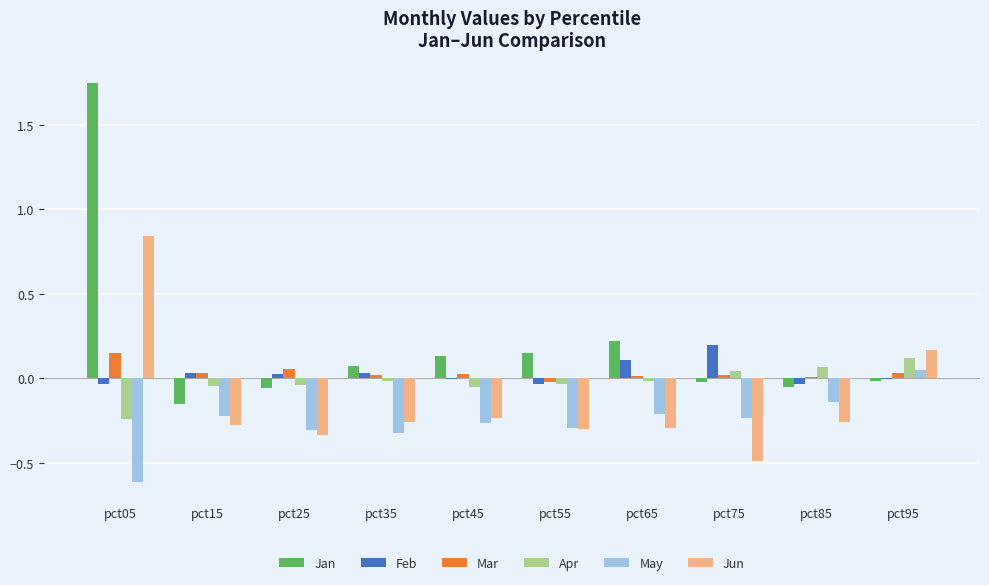

Between pct05 and pct15, which series saw the biggest shift?

Jan